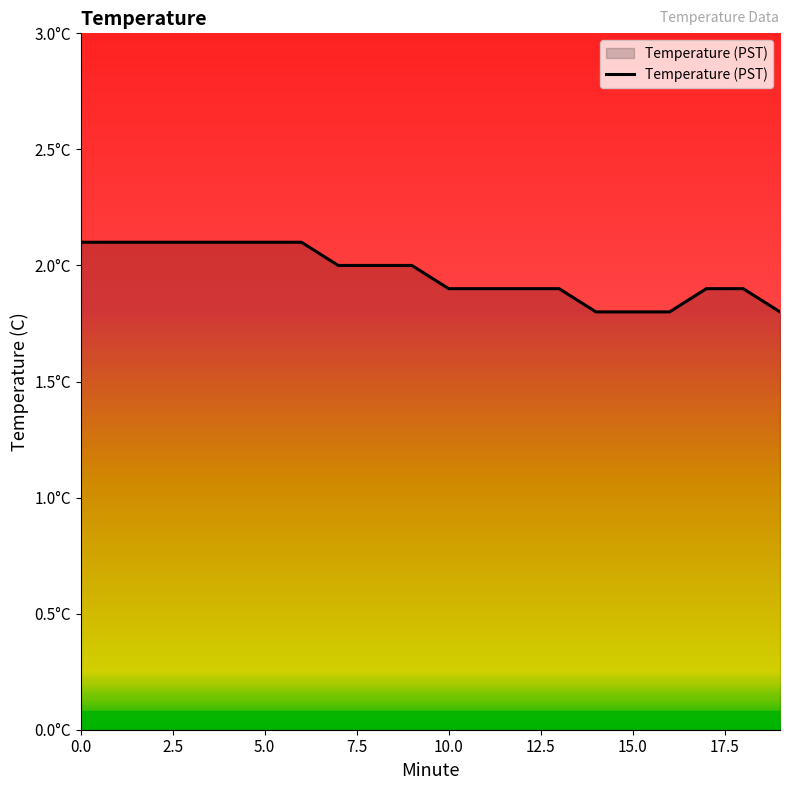

What is the average value?

2.0